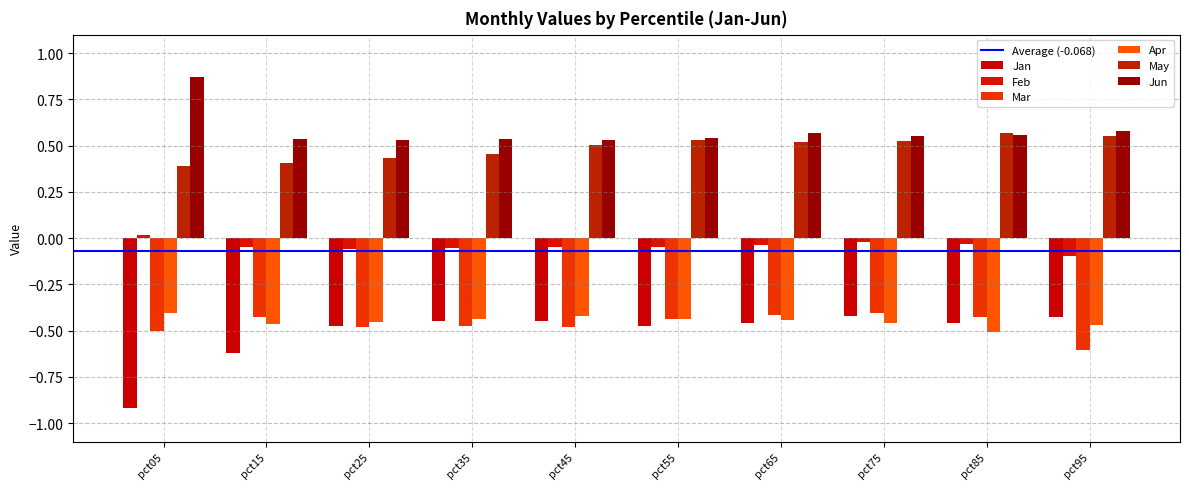

At how many categories does at least one series exceed 0?

10